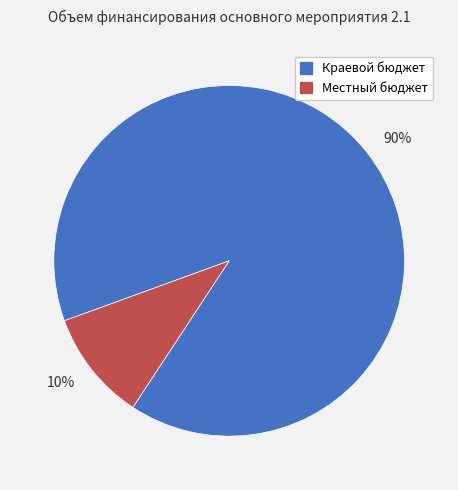

Which slice is the smallest?

10%